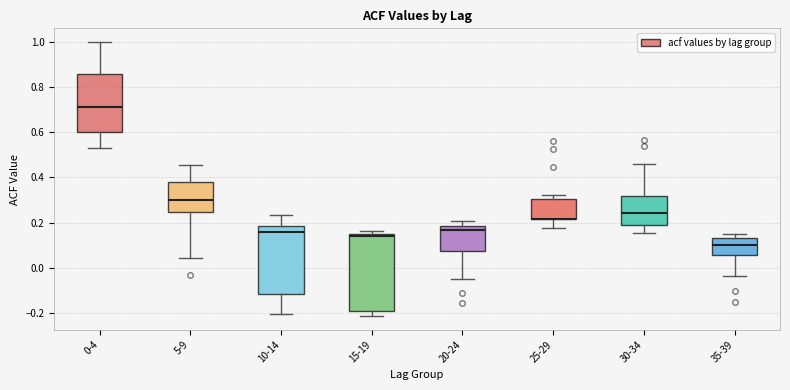

Comparing the boxes themselves (not the whiskers), which one is the tallest?

15-19